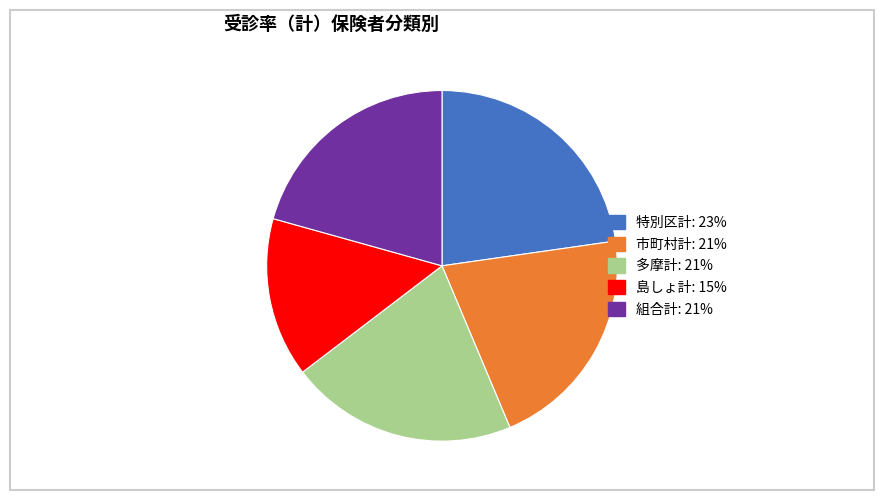

Count the number of slices in the pie.

5